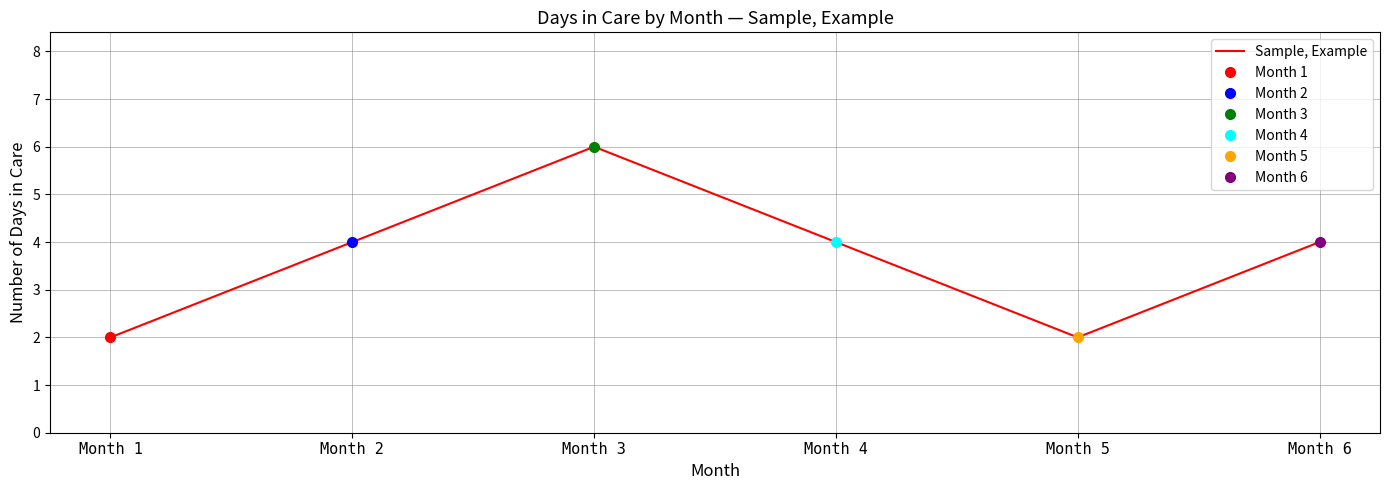

What is the value of the 1st point from the left?

2